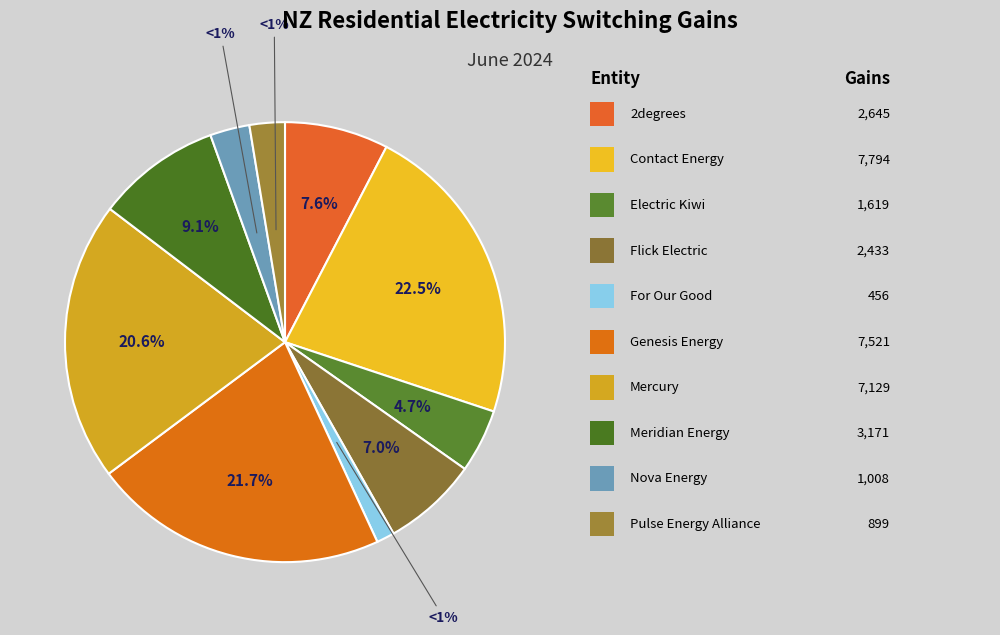

The For Our Good slice represents 1% of the pie. True or false?

True